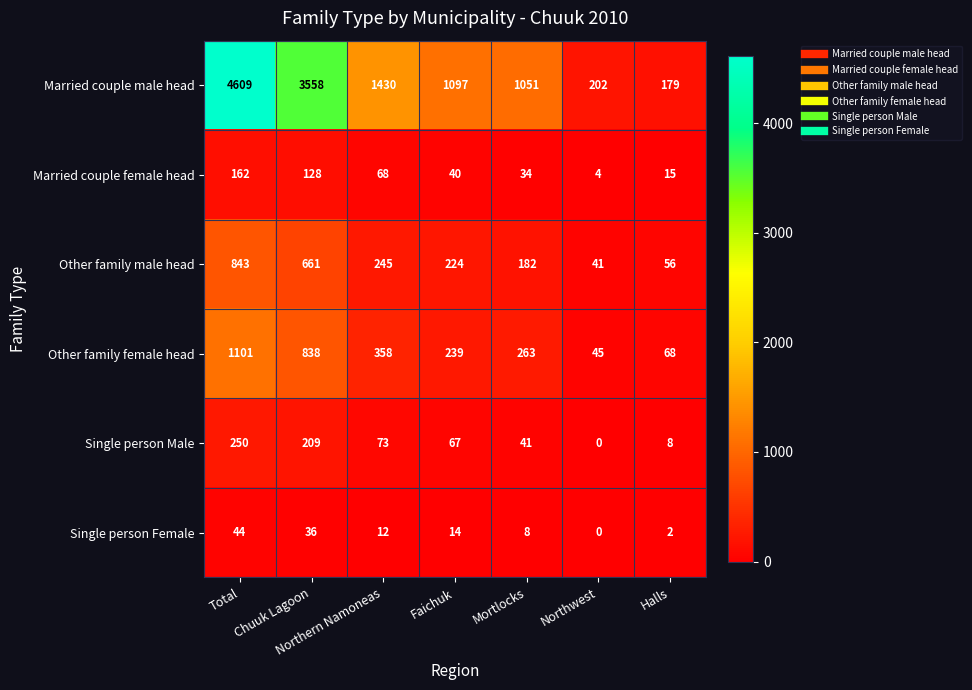

What is the sum of the Single person Male values at Chuuk Lagoon and Mortlocks?

250